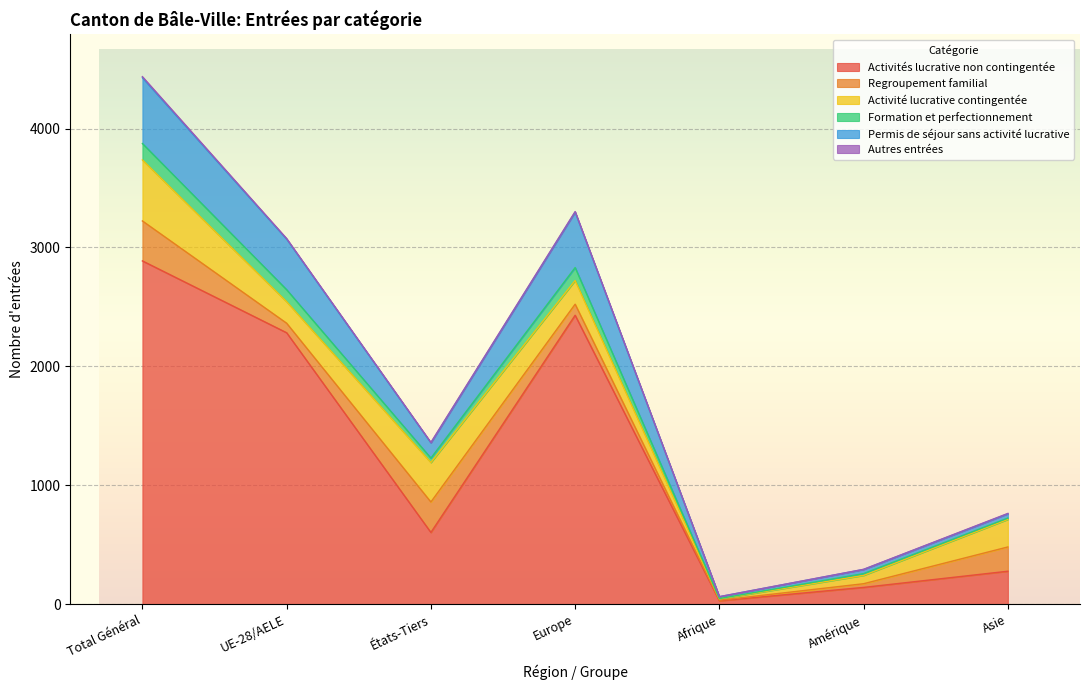

What is the minimum value shown in the chart?

29